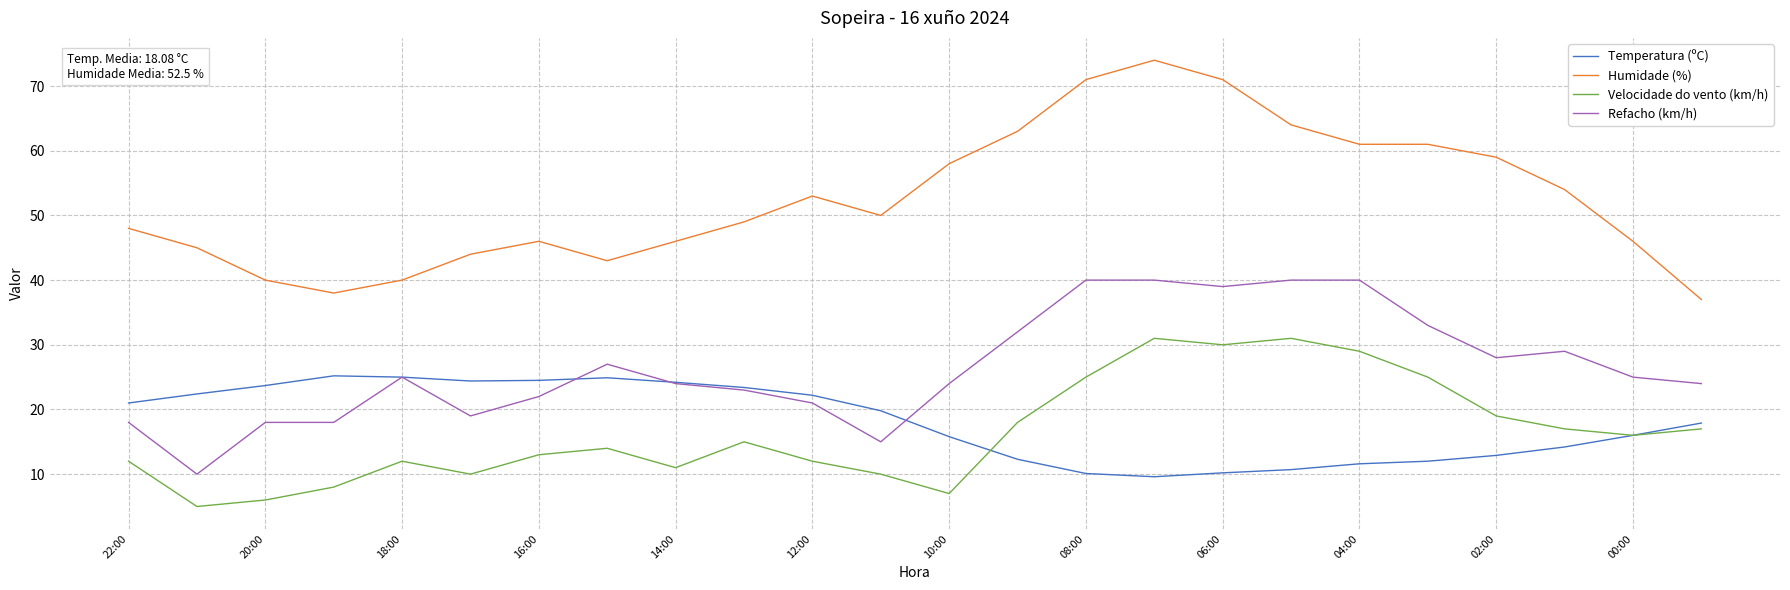

What is the highest value of the Temperatura (ºC) series?

25.2